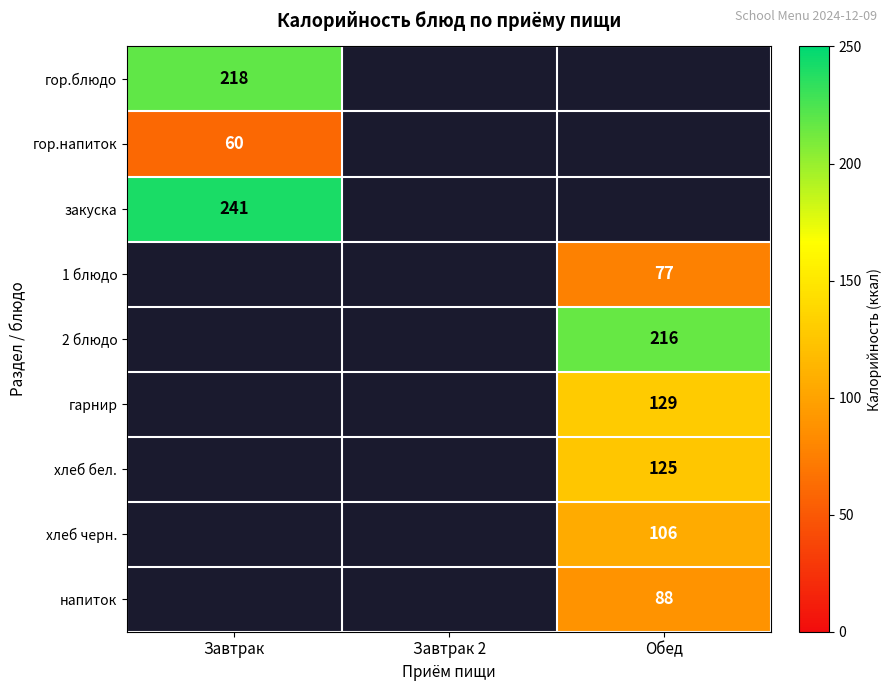

True or false: закуска has a value of 116 at Завтрак.

False